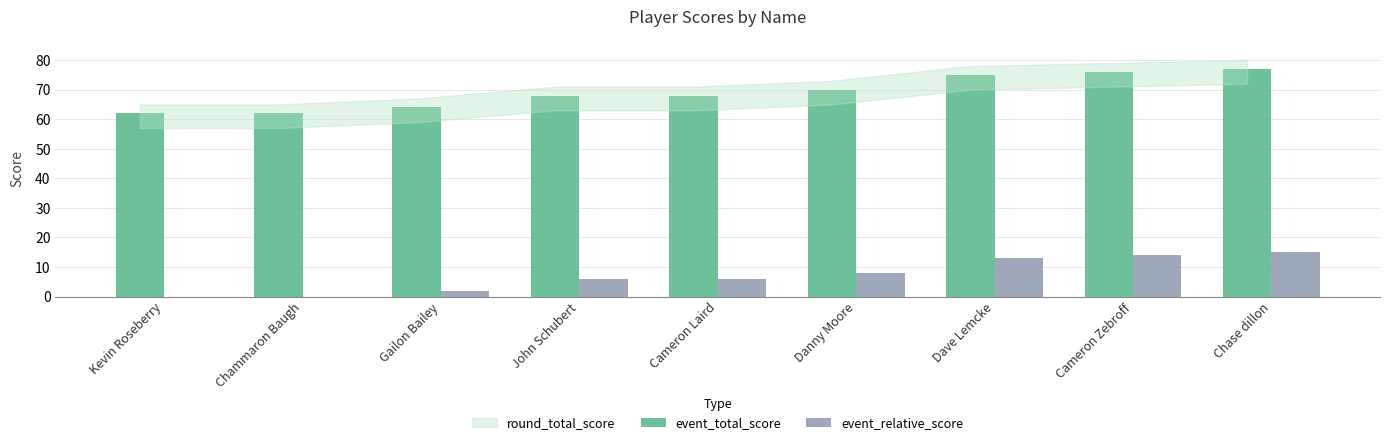

Read the event_relative_score value at Chase dillon, to the nearest 10.

20